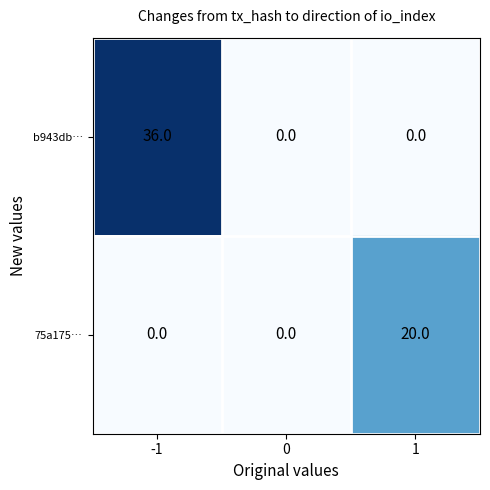

What is the difference between the maximum and minimum values in the b943db… series?

36